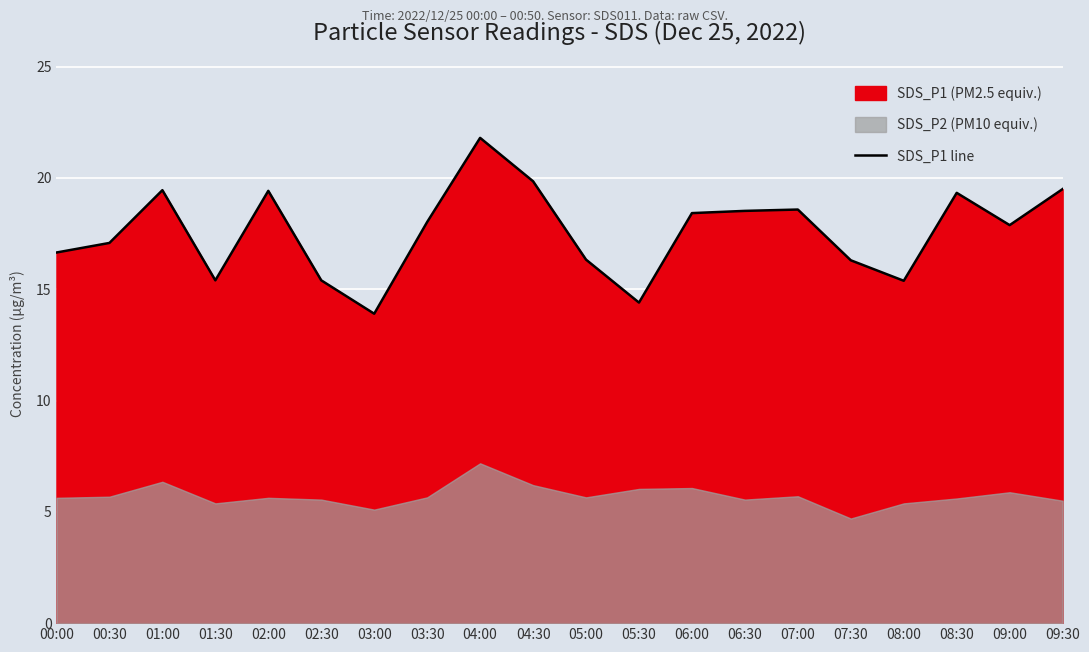

Rank the categories by value from highest to lowest.

04:00, 04:30, 09:30, 01:00, 02:00, 08:30, 07:00, 06:30, 06:00, 03:30, 09:00, 00:30, 00:00, 05:00, 07:30, 01:30, 02:30, 08:00, 05:30, 03:00